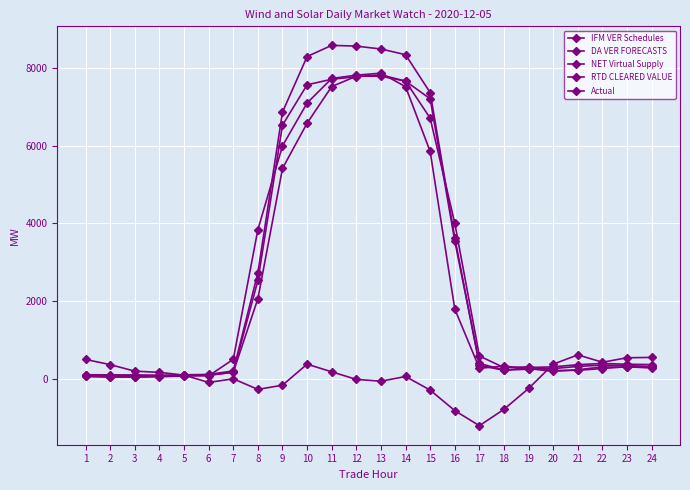

How many values in the NET Virtual Supply series exceed 96?

12